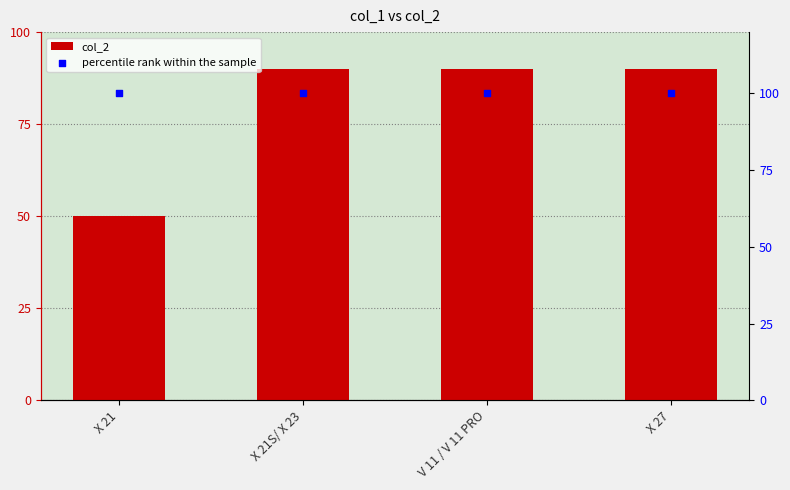

At how many categories does at least one series exceed 92?

4